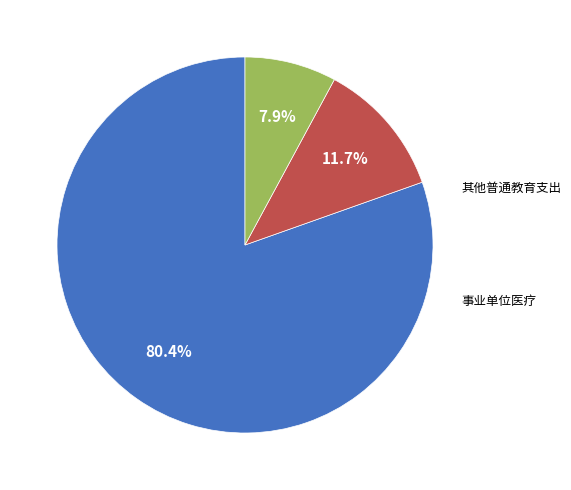

How many slices are in this pie chart?

3